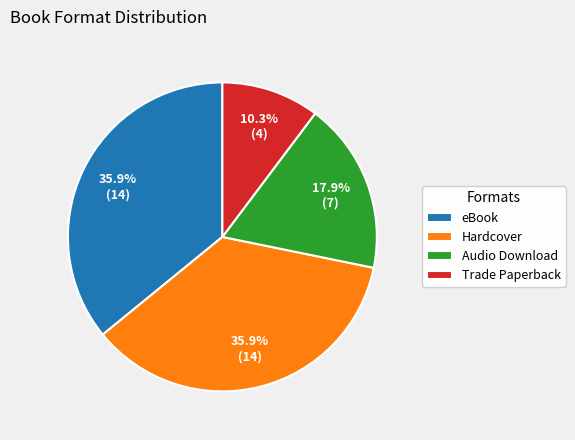

Between Hardcover and Audio Download, which is larger?

Hardcover